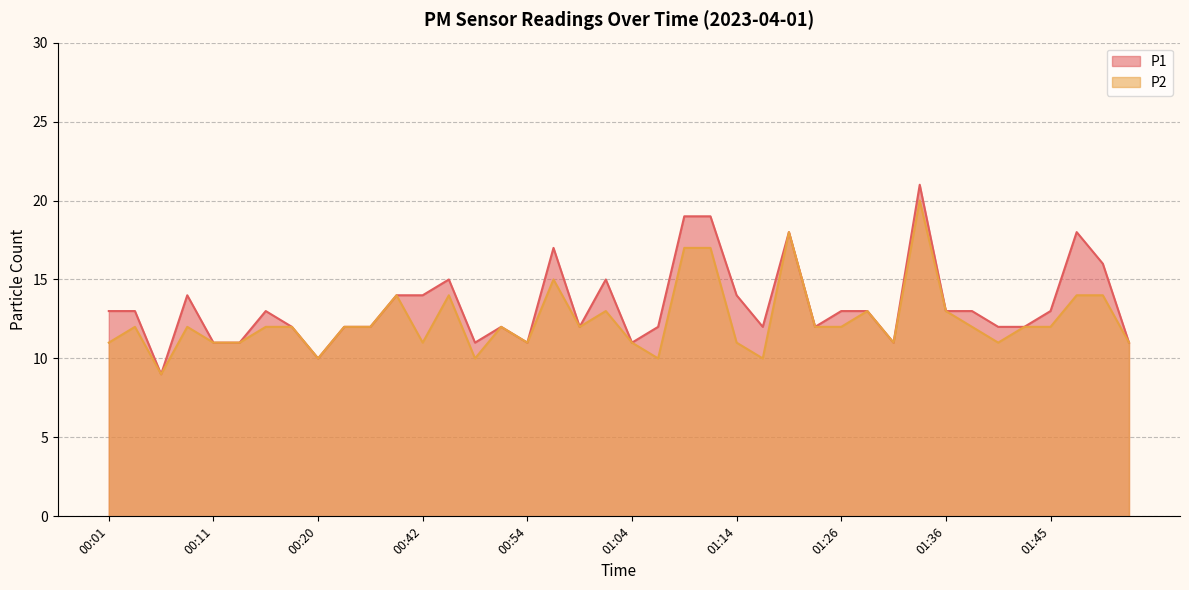

True or false: P1 and P2 intersect in this chart.

False